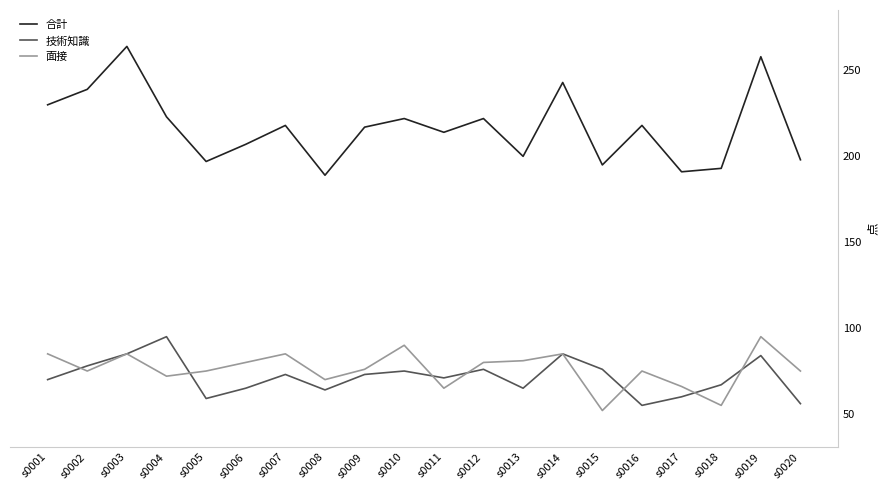

What is the greatest value displayed?

264